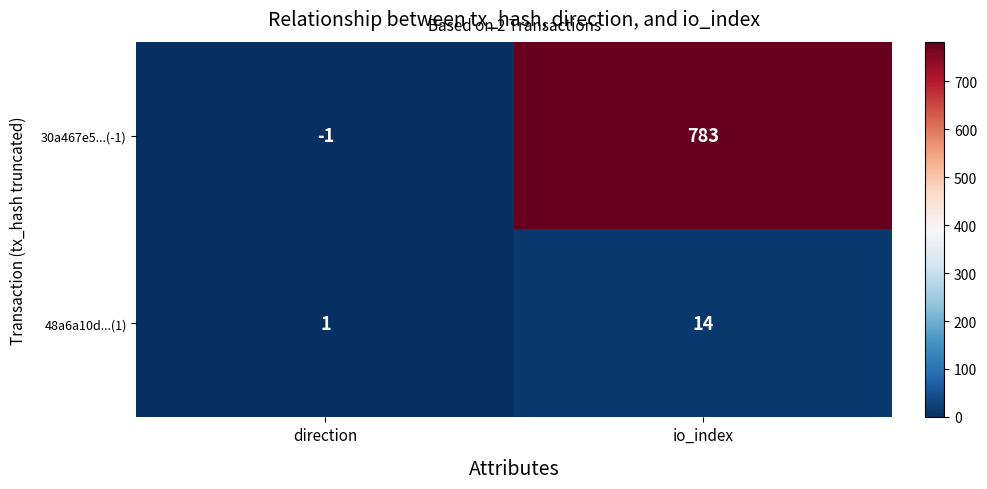

Is it true that 30a467e5...(-1) equals 783 at io_index?

True